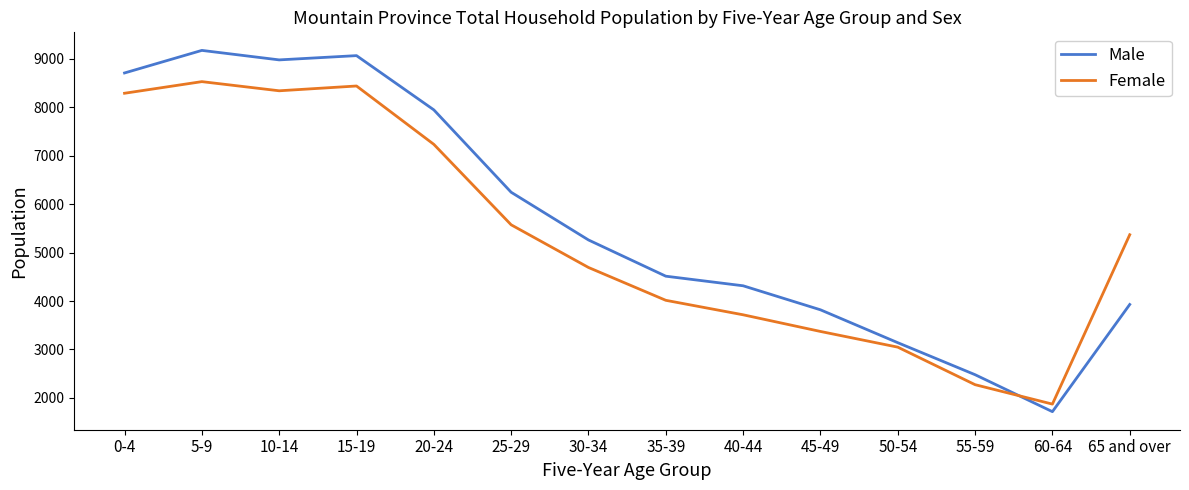

Which series has the widest spread of values?

Male